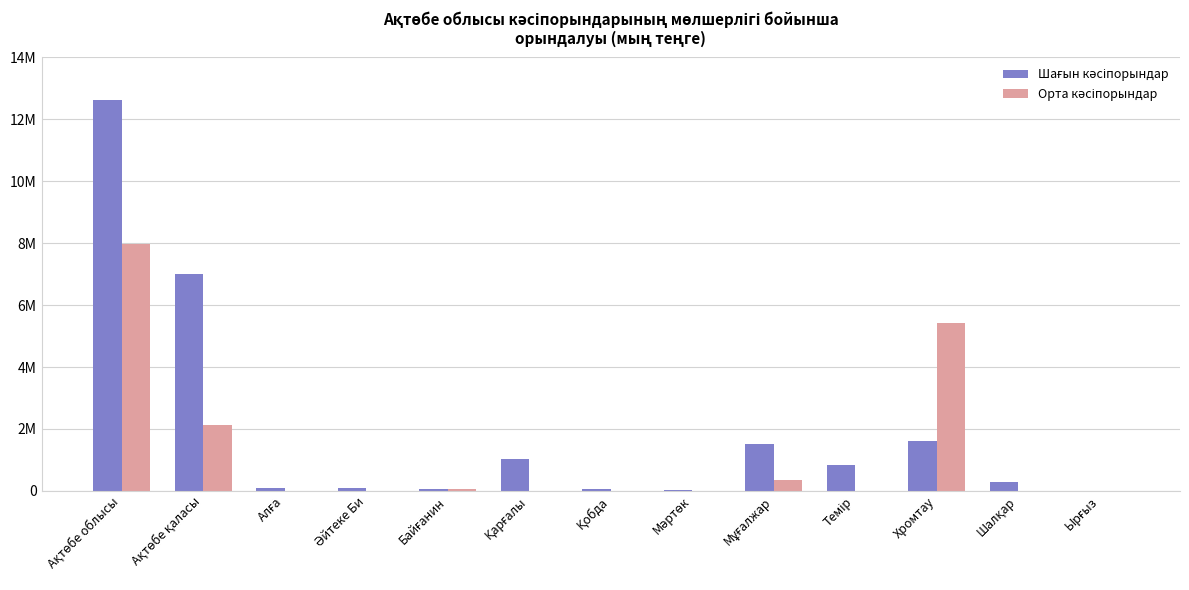

Are the bars grouped side by side (vs. stacked)?

Yes